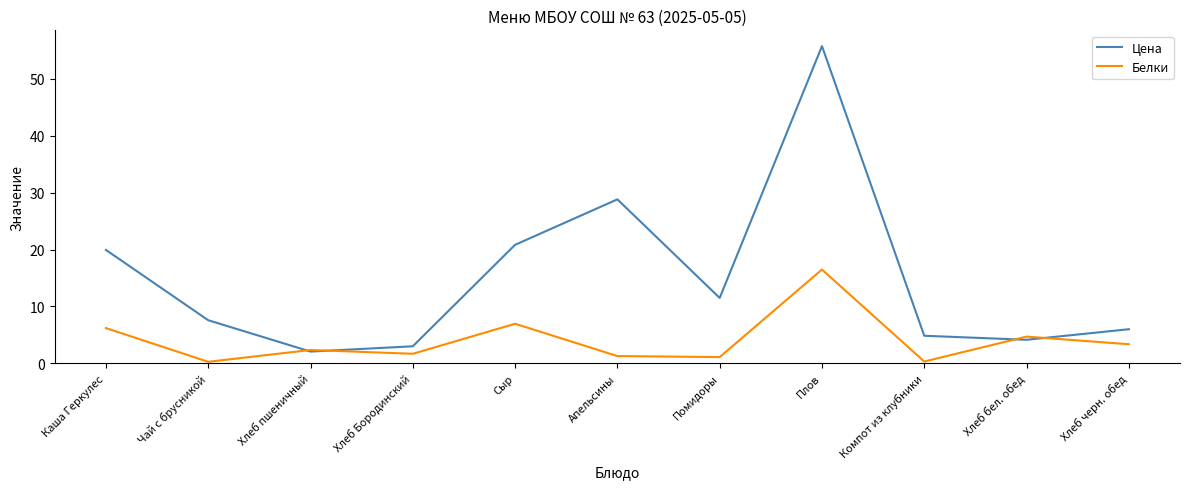

What is the difference between the second highest and minimum values in the Белки series?

6.7